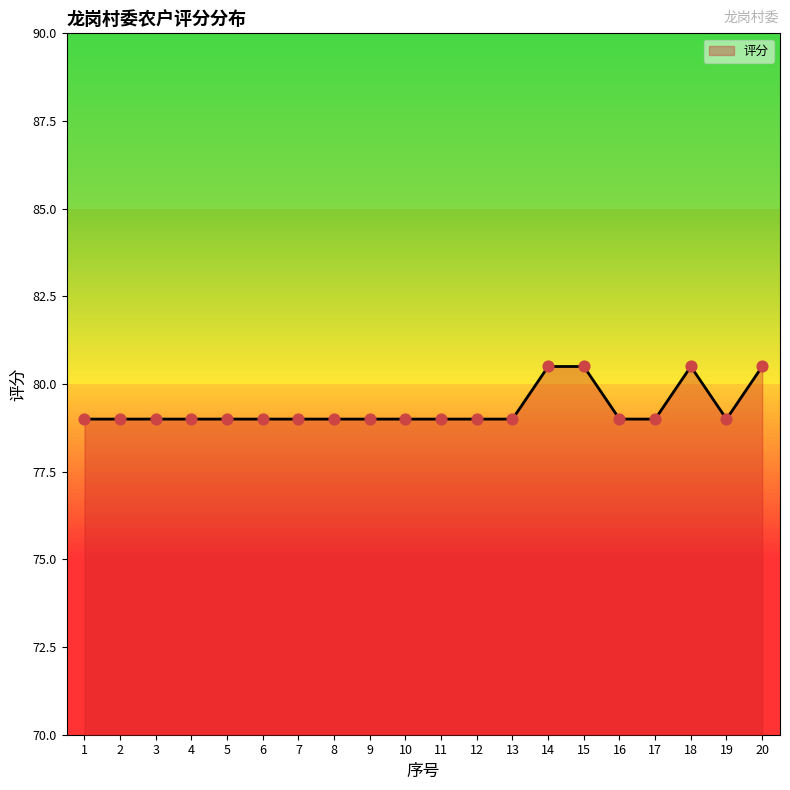

What is the ratio of the value at 7 to the value at 15?

1.0